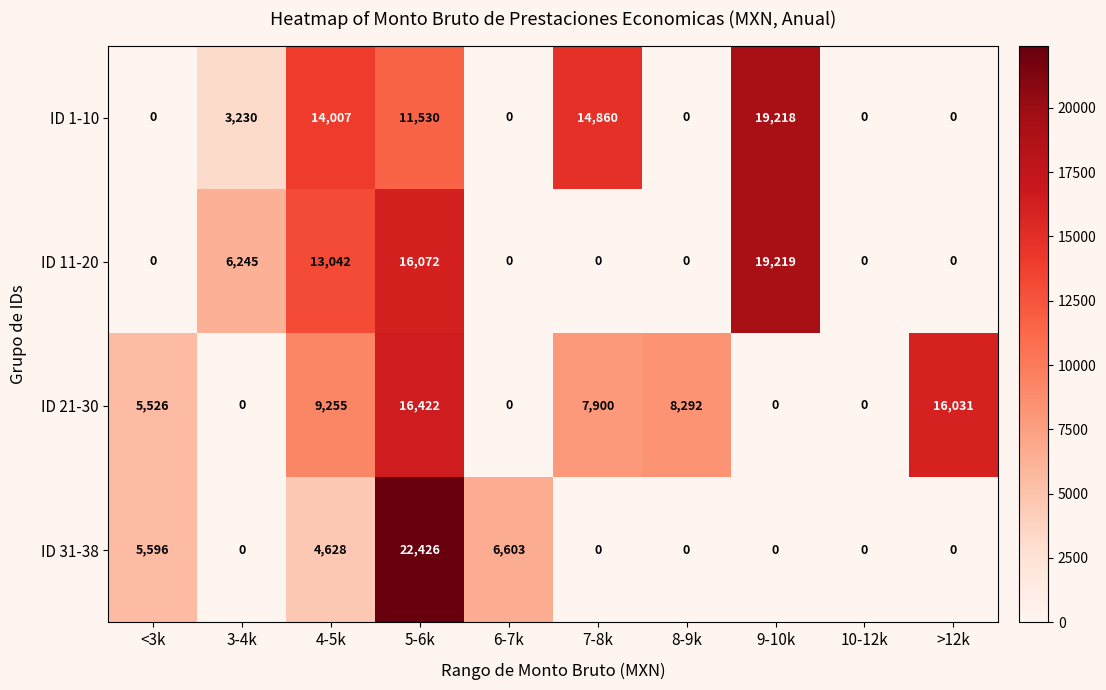

Count the number of data series in this chart.

4